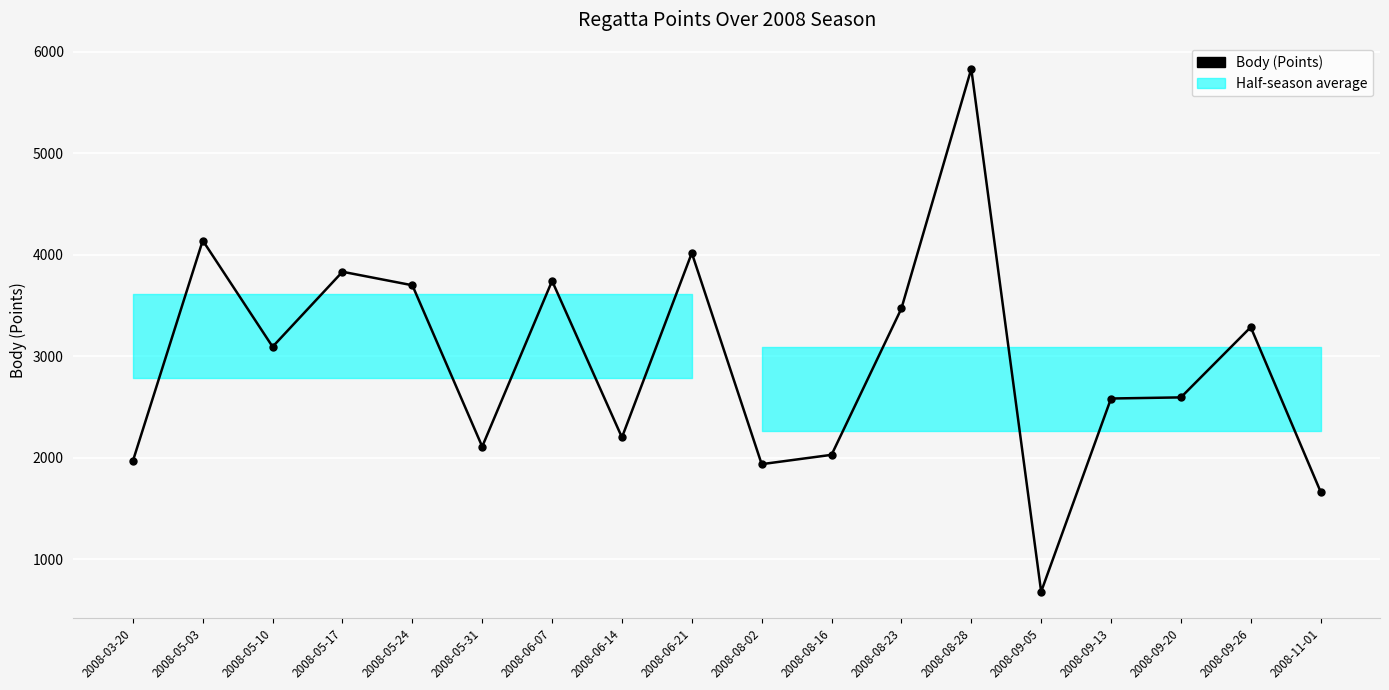

Which label corresponds to the largest value in the chart?

2008-08-28